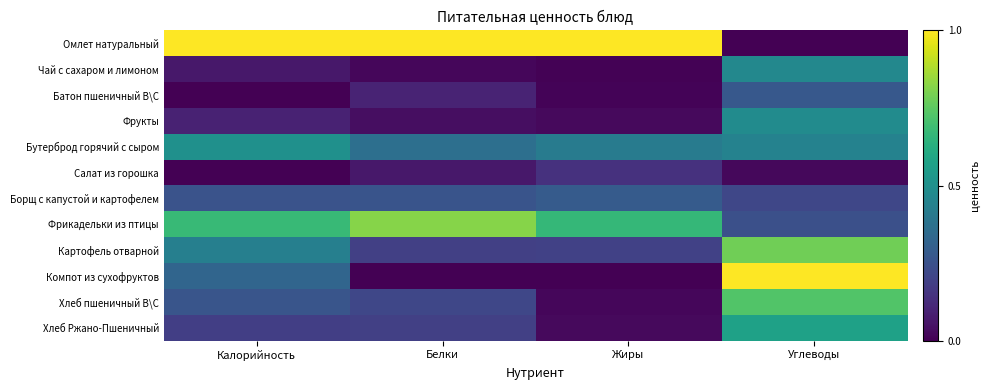

Reading left to right, extract all data points from this chart.

Омлет натуральный: Калорийность=1.0	Белки=1.0	Жиры=1.0	Углеводы=0.0
Чай с сахаром и лимоном: Калорийность=0.1	Белки=0.0	Жиры=0.0	Углеводы=0.5
Батон пшеничный В\С: Калорийность=0.0	Белки=0.1	Жиры=0.0	Углеводы=0.3
Фрукты: Калорийность=0.1	Белки=0.0	Жиры=0.0	Углеводы=0.5
Бутерброд горячий с сыром: Калорийность=0.5	Белки=0.4	Жиры=0.4	Углеводы=0.4
Салат из горошка: Калорийность=0.0	Белки=0.1	Жиры=0.1	Углеводы=0.0
Борщ с капустой и картофелем: Калорийность=0.3	Белки=0.3	Жиры=0.3	Углеводы=0.2
Фрикадельки из птицы: Калорийность=0.7	Белки=0.8	Жиры=0.7	Углеводы=0.2
Картофель отварной: Калорийность=0.4	Белки=0.2	Жиры=0.2	Углеводы=0.8
Компот из сухофруктов: Калорийность=0.3	Белки=0.0	Жиры=0.0	Углеводы=1.0
Хлеб пшеничный В\С: Калорийность=0.3	Белки=0.2	Жиры=0.0	Углеводы=0.7
Хлеб Ржано-Пшеничный: Калорийность=0.2	Белки=0.2	Жиры=0.0	Углеводы=0.6